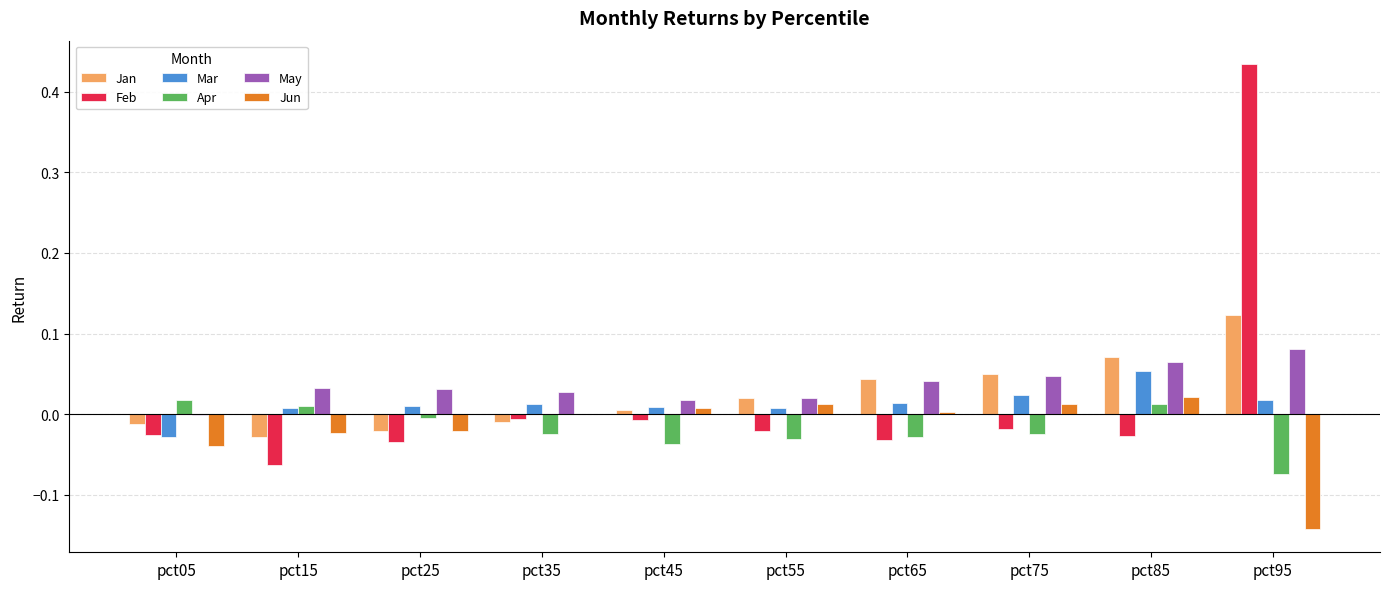

How many values in the Jan series exceed 0?

6